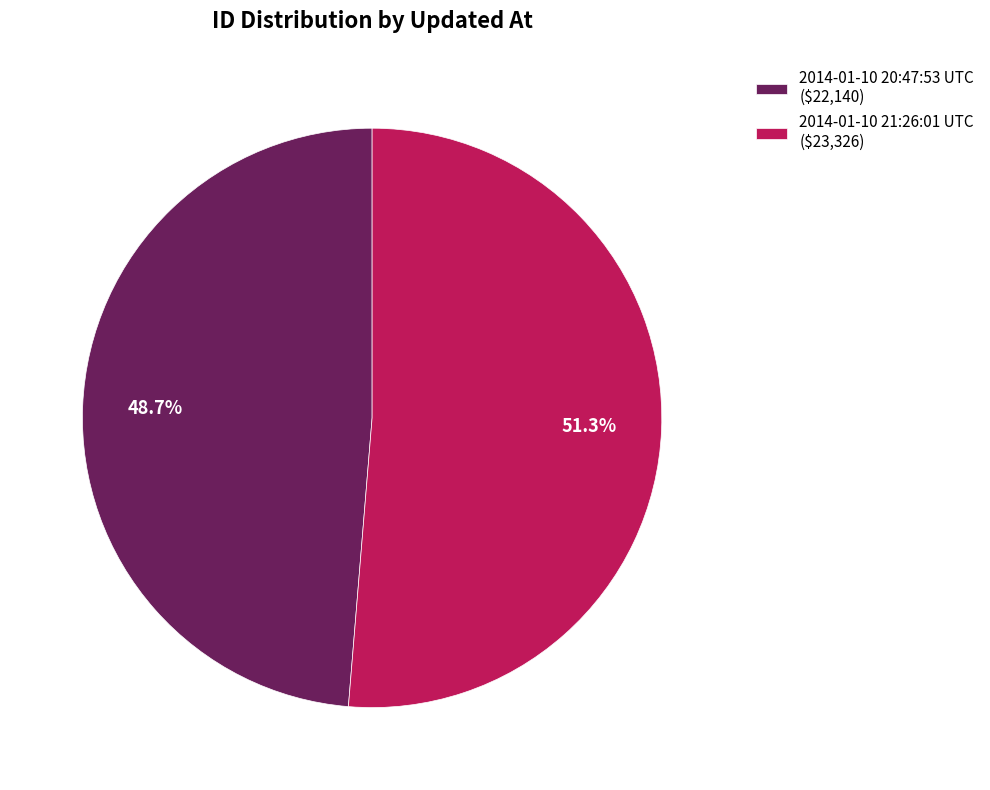

To the nearest percent, what portion does 2014-01-10 21:26:01 UTC represent?

51%